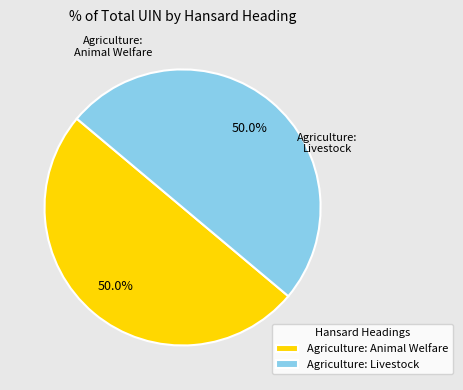

How much of the chart is everything except Agriculture: Animal Welfare?

50.0%